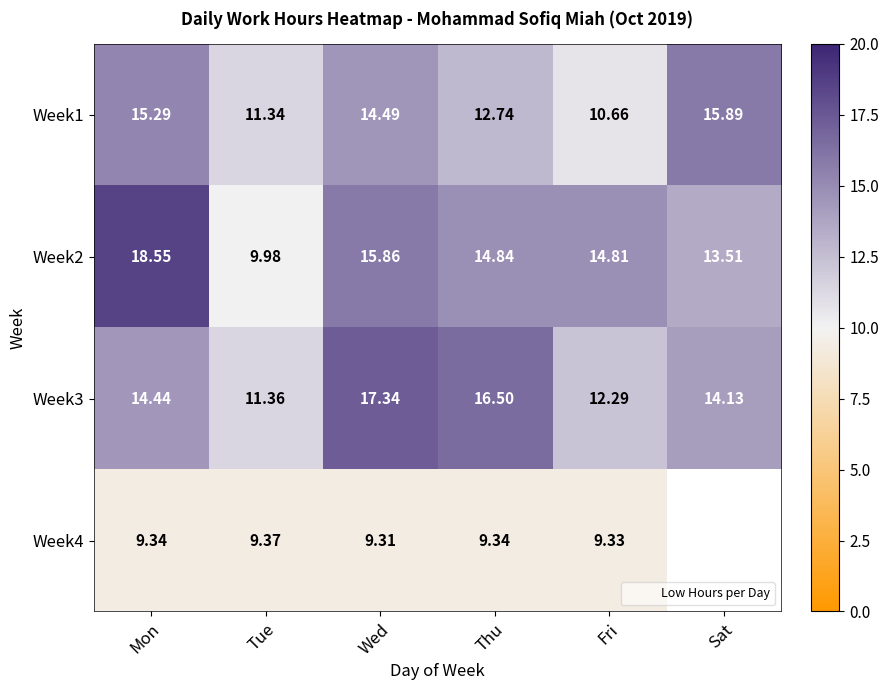

Rank the categories by Week3 value from highest to lowest.

Wed, Thu, Mon, Sat, Fri, Tue